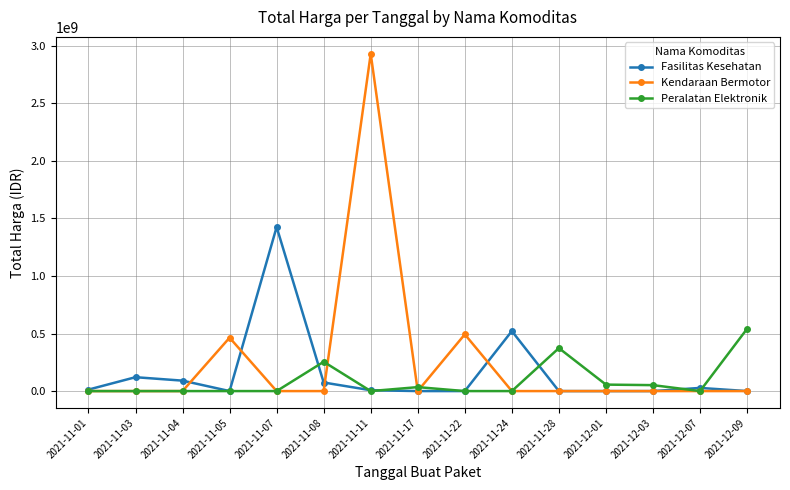

List the series in order of their peak value, highest first.

Kendaraan Bermotor, Fasilitas Kesehatan, Peralatan Elektronik